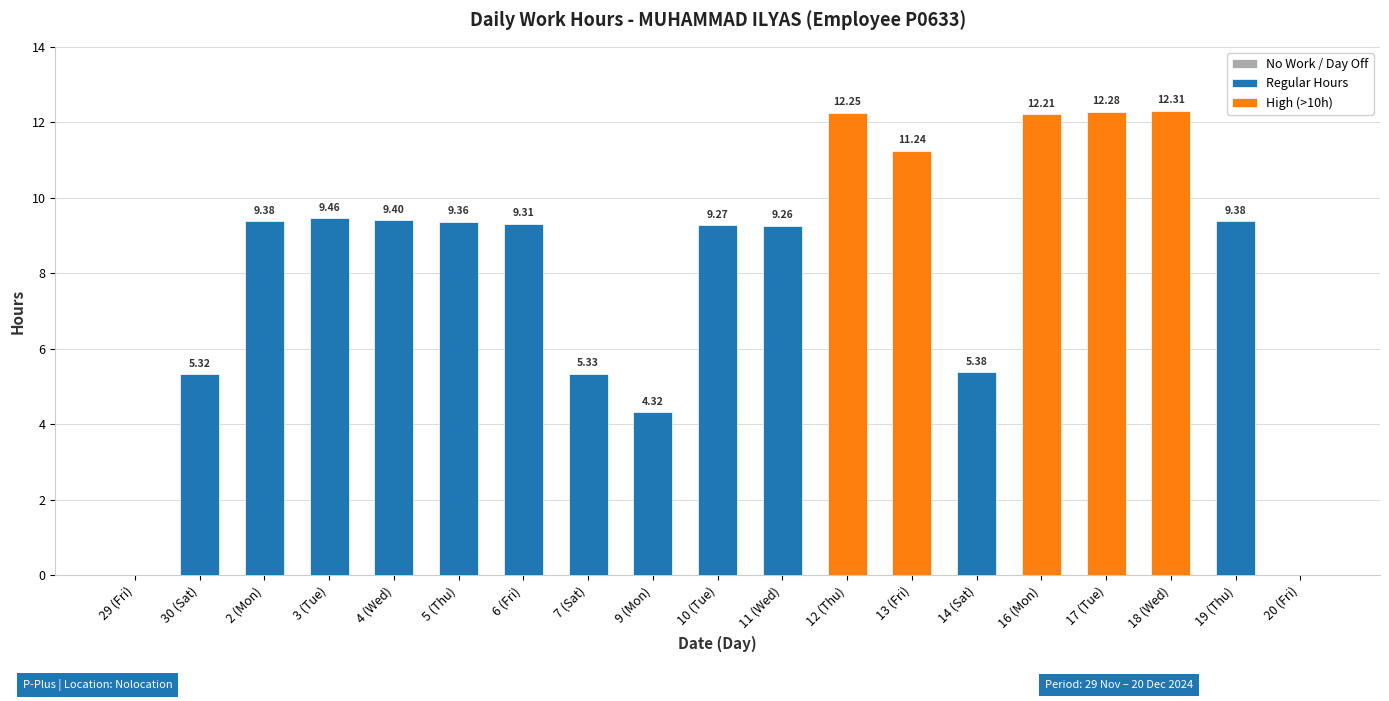

Is it true that the value at 29 (Fri) is -6.1?

False